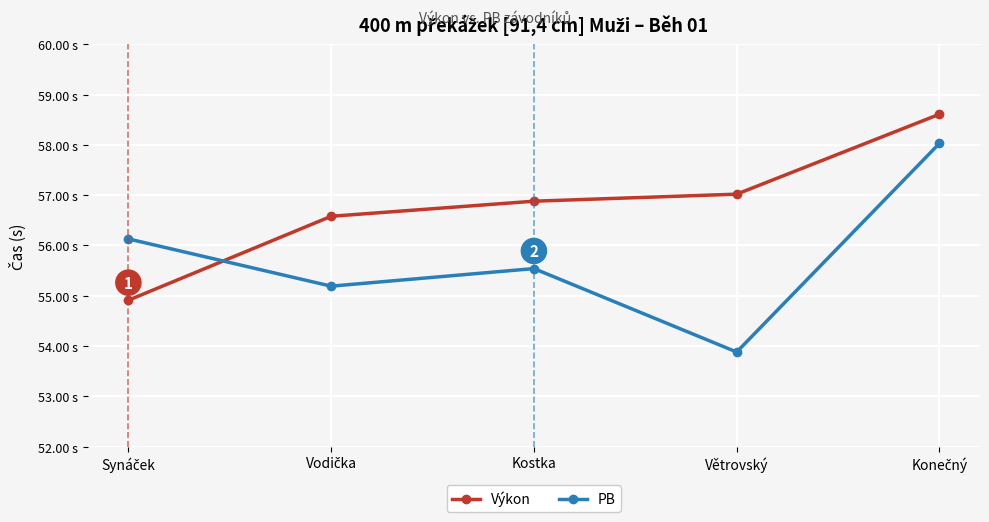

True or false: PB has more than 1 interior local peaks.

False